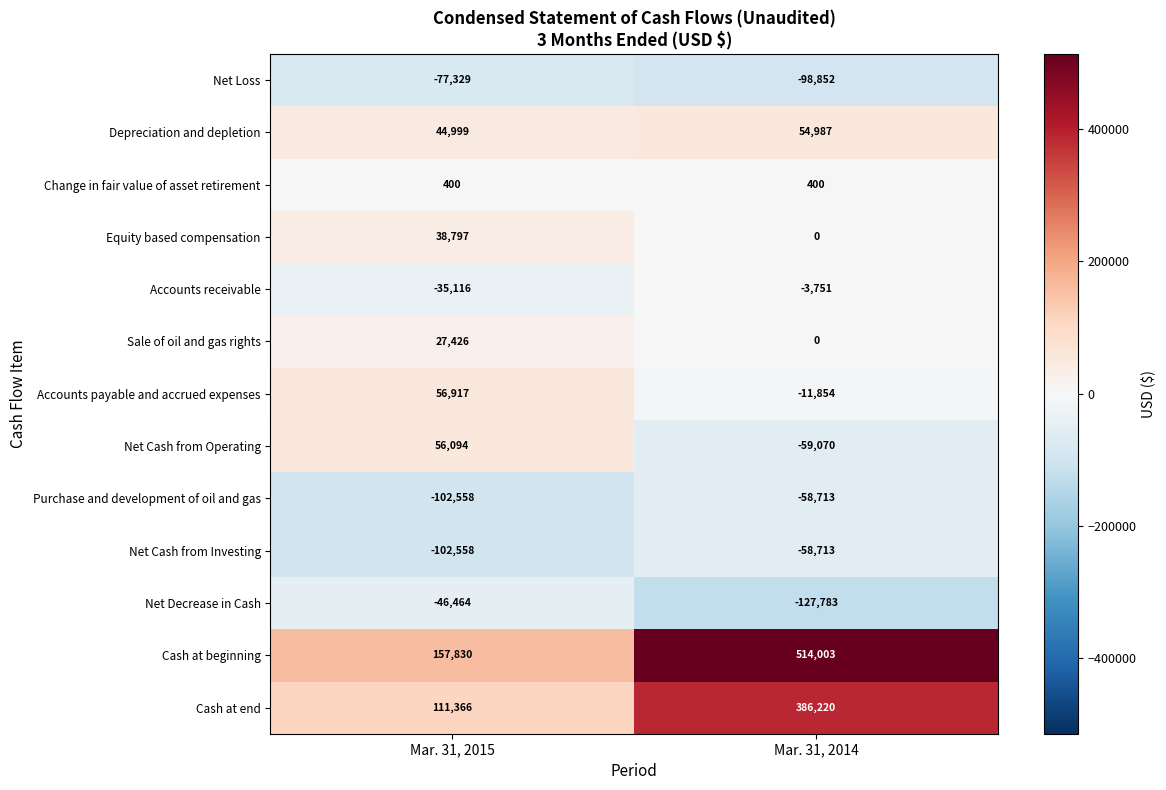

Read the Cash at beginning value at Mar. 31, 2014.

514003